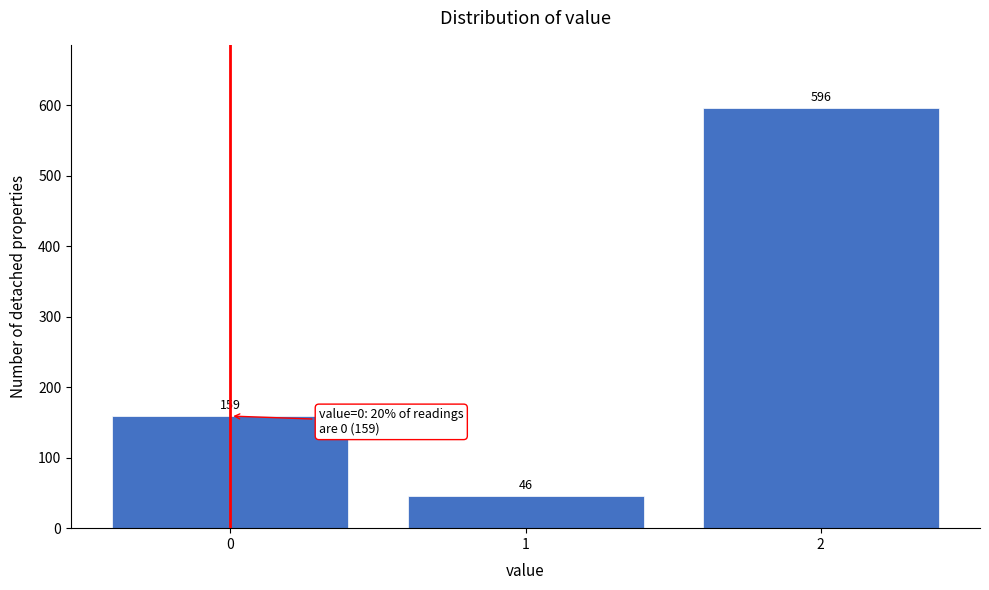

Reading right to left, what are all the values shown in this chart?

596	46	159